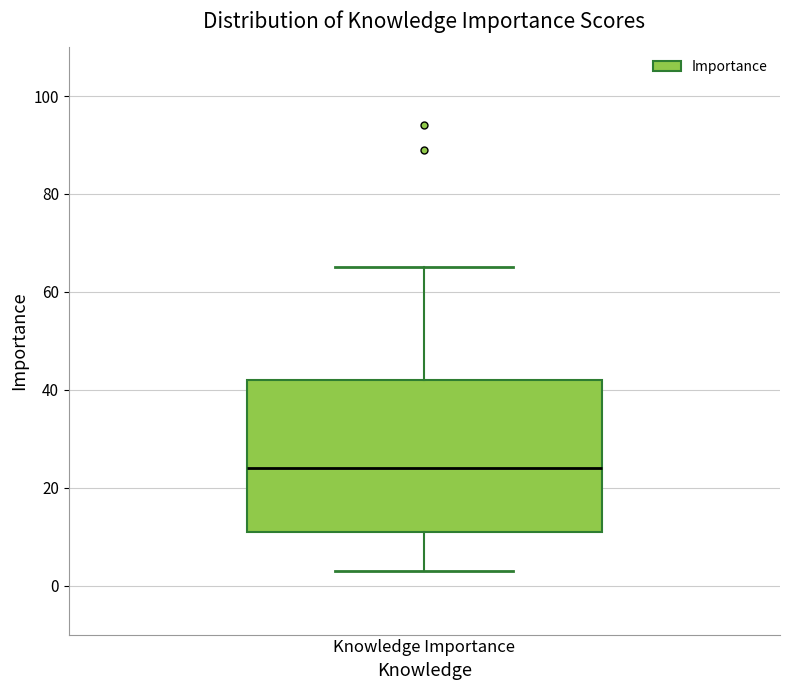

Transcribe this box plot: give where the median line is, the range the box spans, and where the two whiskers end, as read against the y-axis. The values are not printed on the chart, so give them approximately, as read against the axis.

median 24, box 12 to 42, whiskers 4 to 66